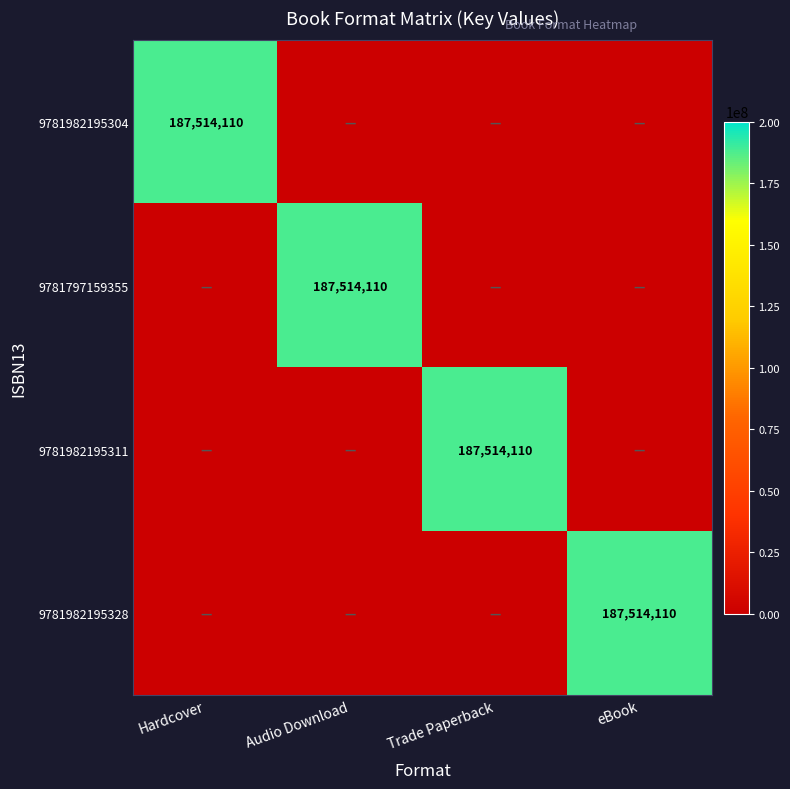

At Trade Paperback, list the series in order from smallest to largest.

9781982195304, 9781797159355, 9781982195328, 9781982195311